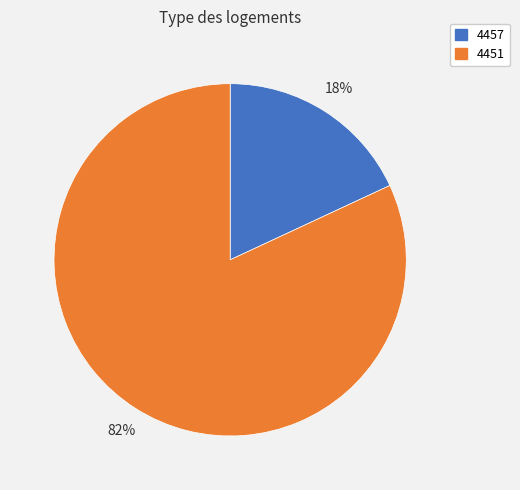

Between 4457 and 4451, which is larger?

4451